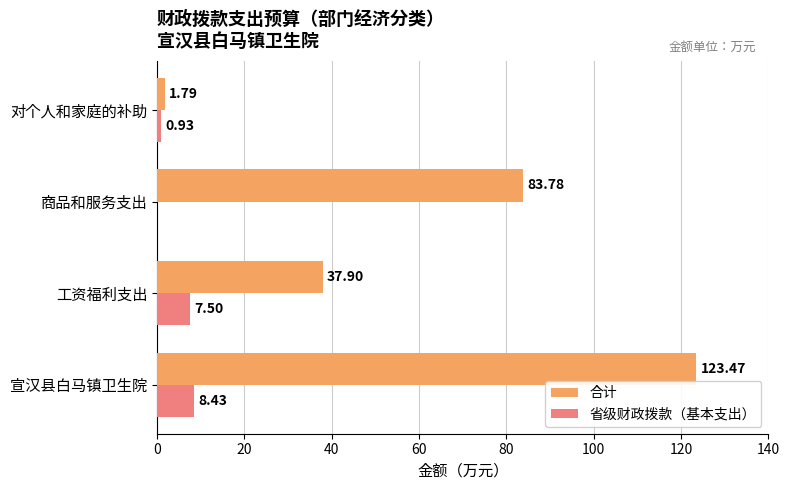

Is the value of 省级财政拨款（基本支出） at 宣汉县白马镇卫生院 greater than the value of 合计 at 商品和服务支出?

No